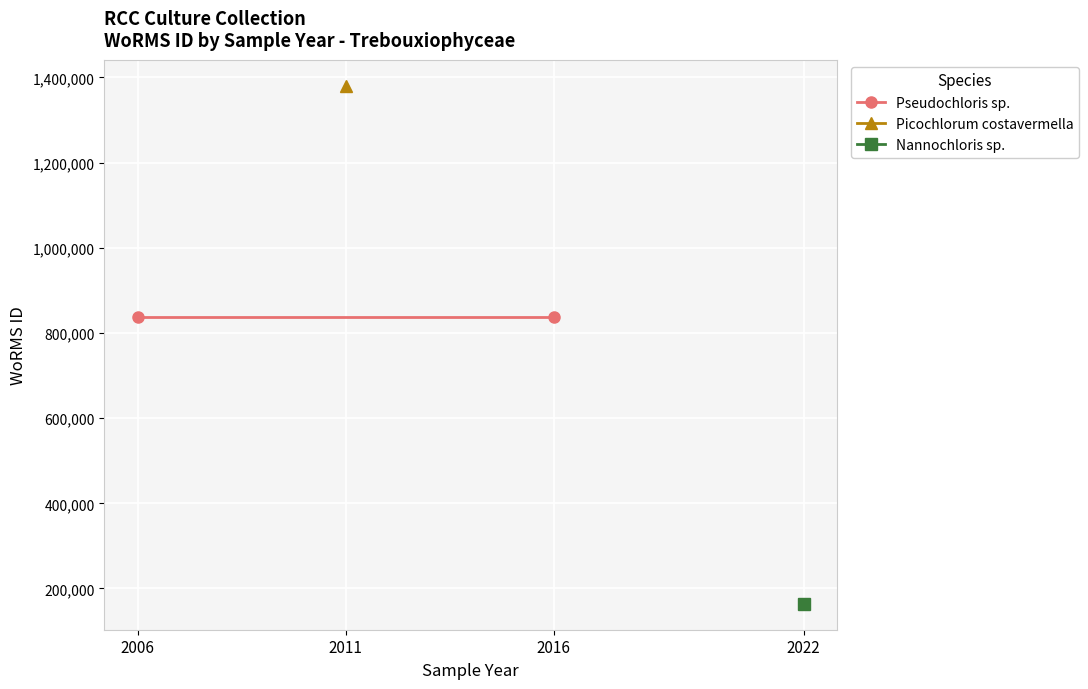

What is the smallest value displayed?

163968